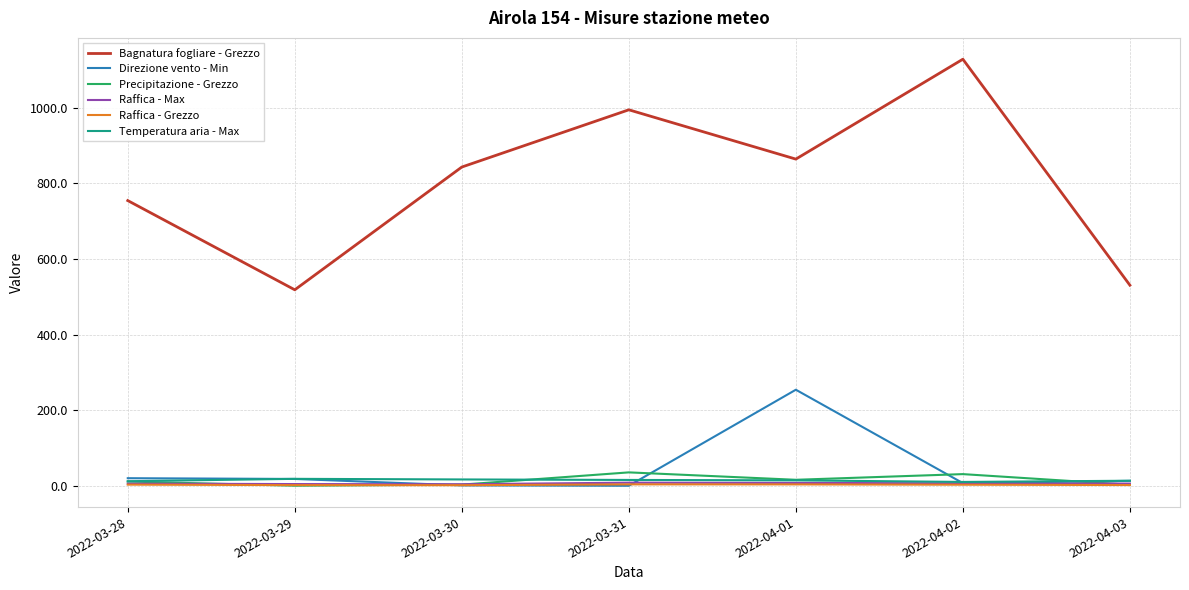

Which series changed the most between 2022-03-28 and 2022-04-01?

Direzione vento - Min